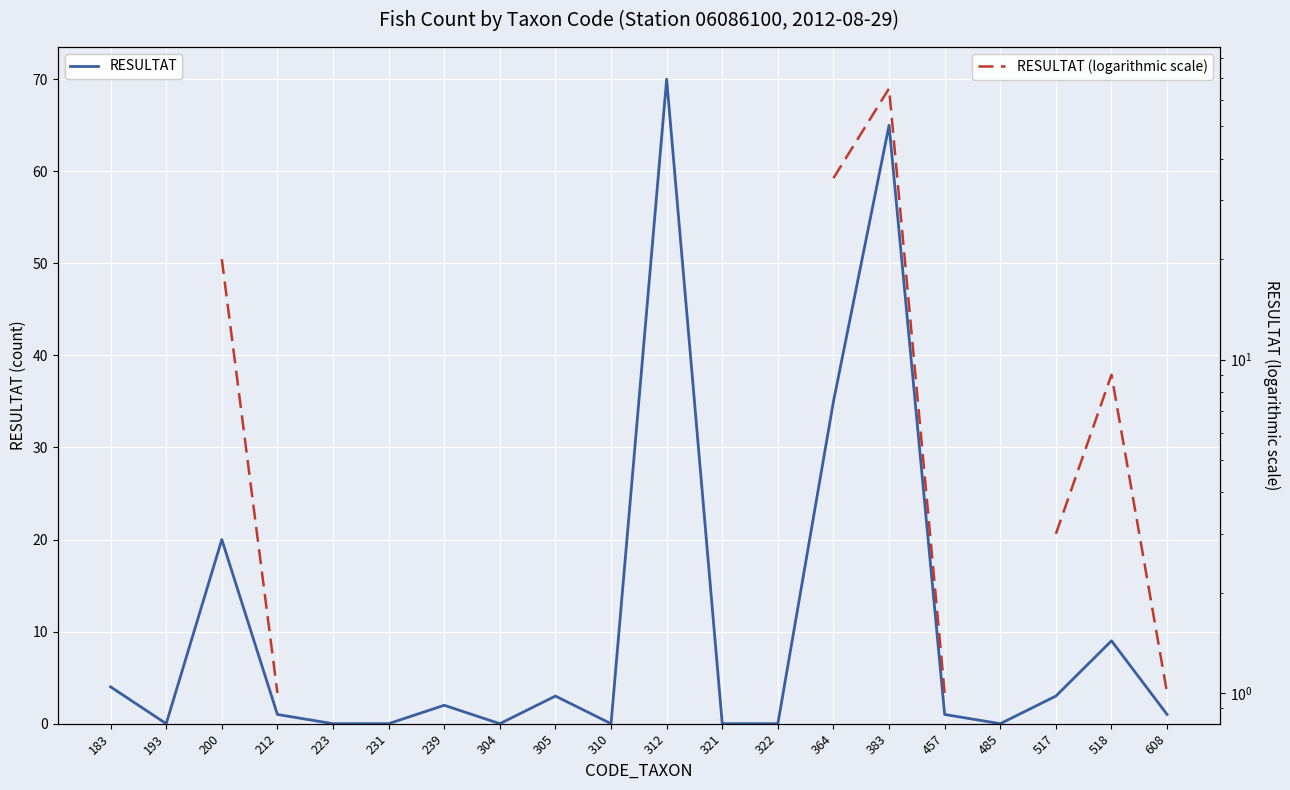

What is the approximate value of RESULTAT (logarithmic scale) at 239?

2.0